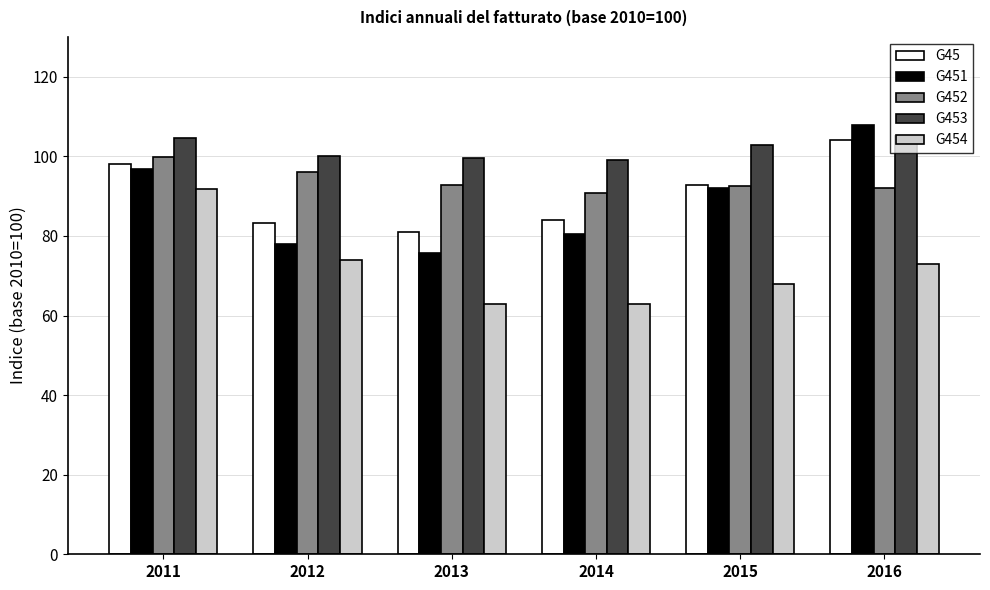

What is the total value across all series at 2013?

412.0